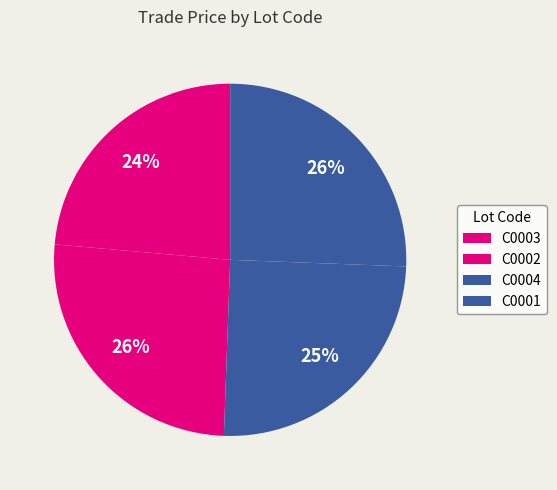

Which slice is the largest?

C0002